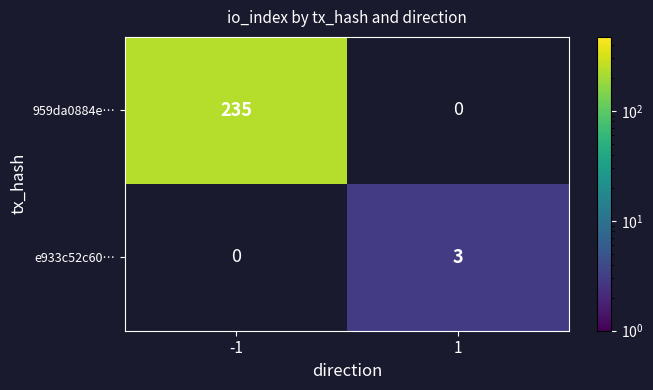

The 959da0884e… series shows 235 at -1. True or false?

True